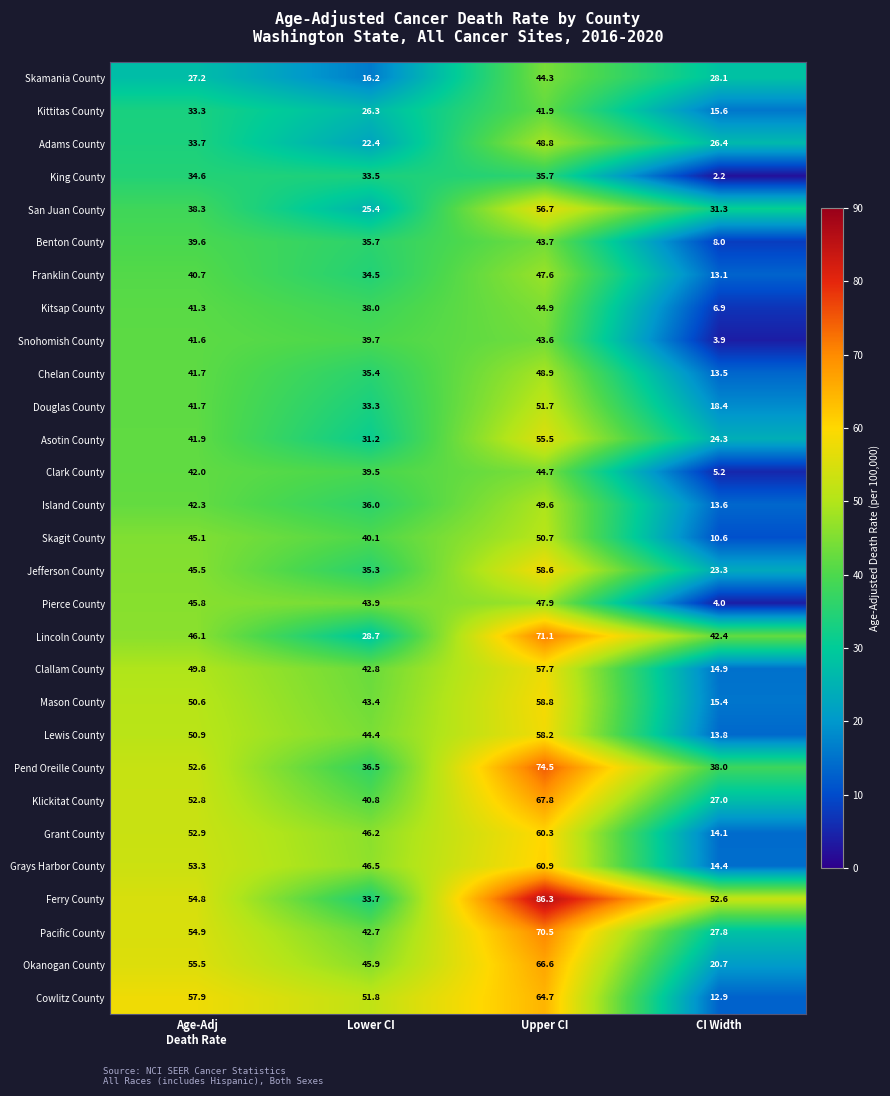

At which category is the sum across all series the highest?

Upper CI